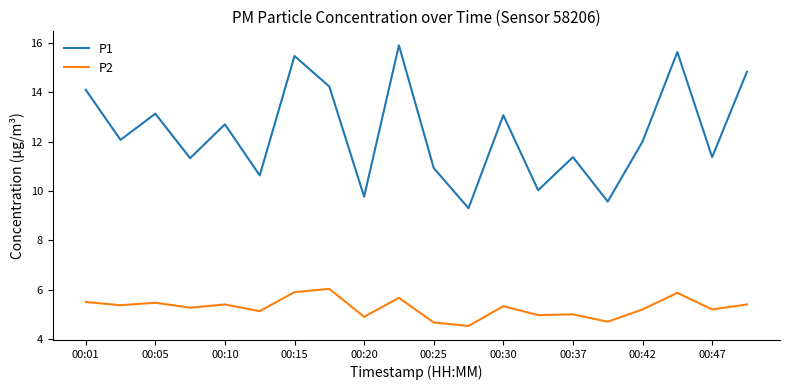

Which series has the widest spread of values?

P1